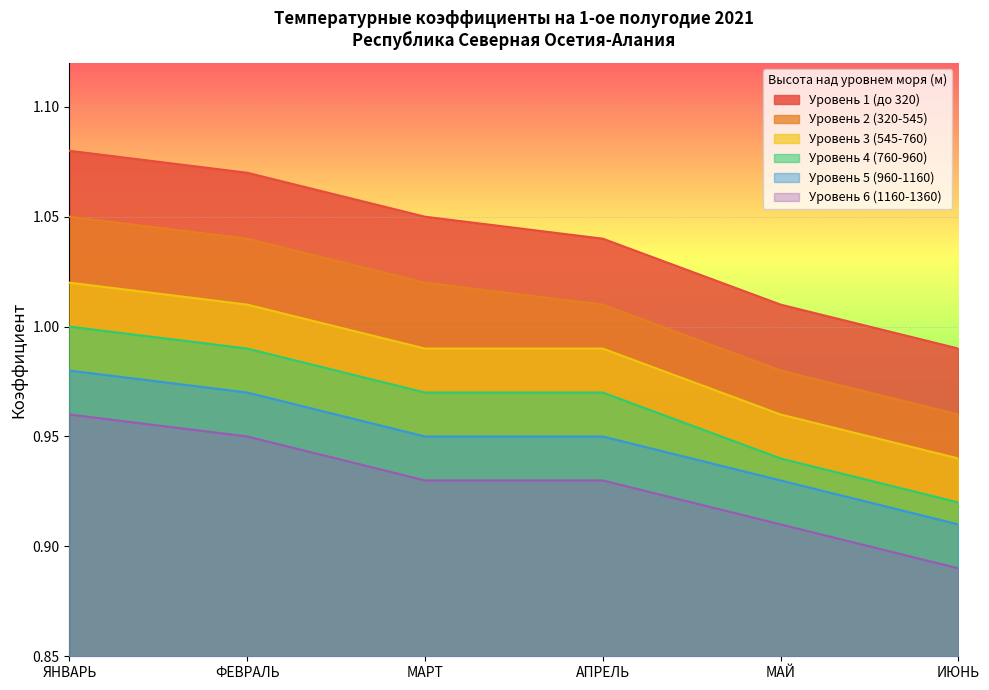

At ИЮНЬ, list the series in order from smallest to largest.

Уровень 6 (1160-1360), Уровень 5 (960-1160), Уровень 4 (760-960), Уровень 3 (545-760), Уровень 2 (320-545), Уровень 1 (до 320)